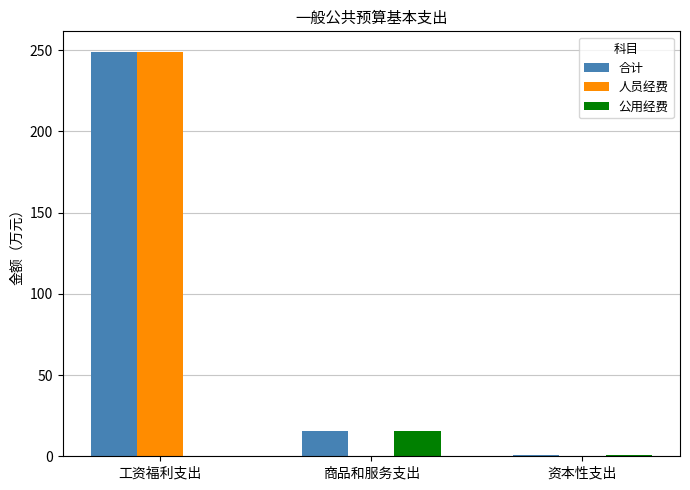

What is the sum of all 人员经费 values?

249.0